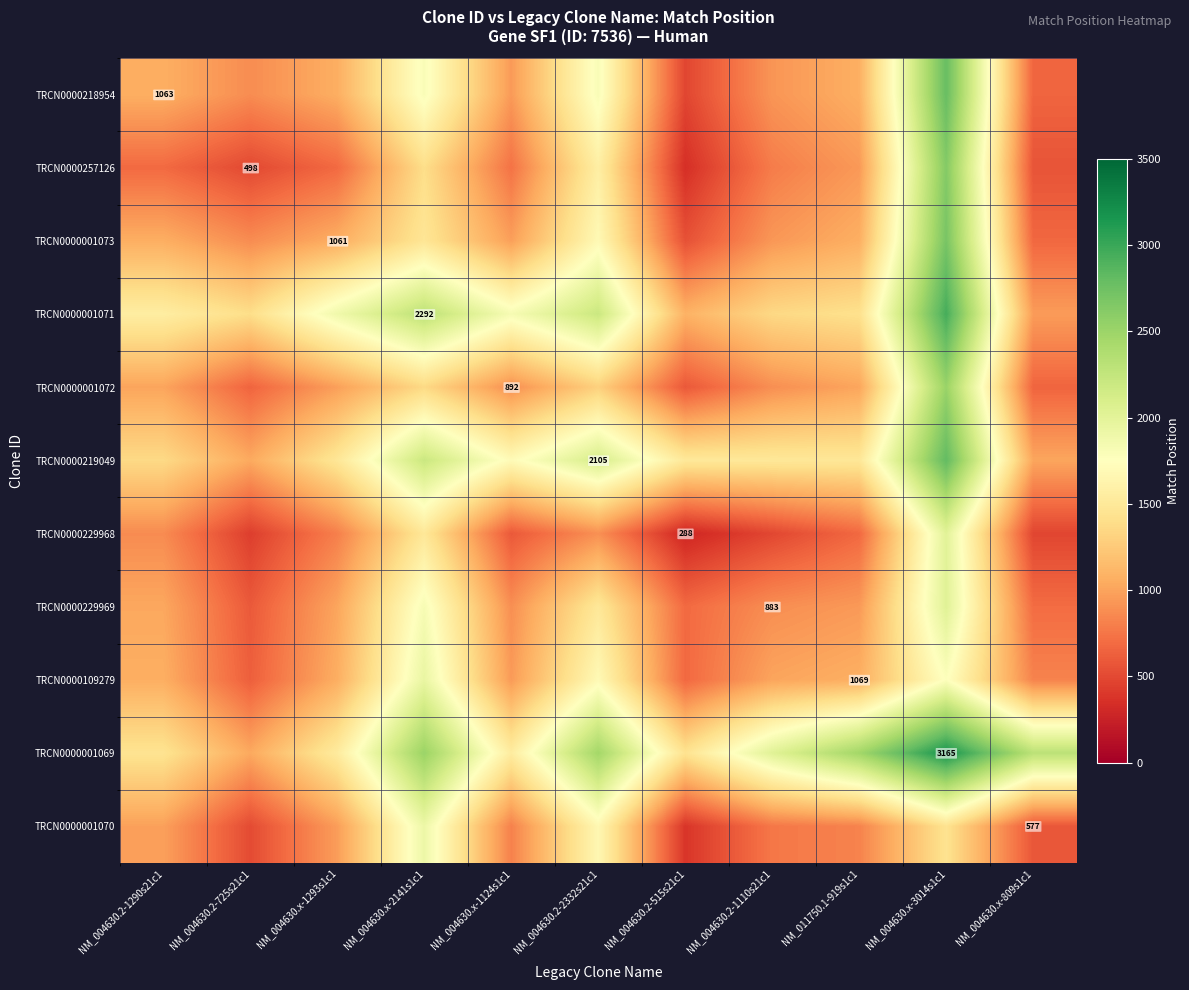

At NM_004630.x-1124s1c1, list the series in order from smallest to largest.

TRCN0000229968, TRCN0000257126, TRCN0000001070, TRCN0000229969, TRCN0000001072, TRCN0000218954, TRCN0000109279, TRCN0000001073, TRCN0000001069, TRCN0000219049, TRCN0000001071